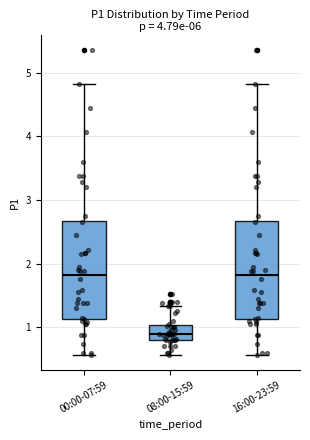

Reading left to right, transcribe this box plot: for each box, give where its median line is, the range the box spans, and where its two whiskers end, as read against the y-axis. The values are not printed on the chart, so give them approximately, as read against the axis.

00:00-07:59: median 1.8, box 1.1 to 2.7, whiskers 0.6 to 4.8
08:00-15:59: median 0.9, box 0.8 to 1.0, whiskers 0.6 to 1.3
16:00-23:59: median 1.8, box 1.1 to 2.7, whiskers 0.6 to 4.8